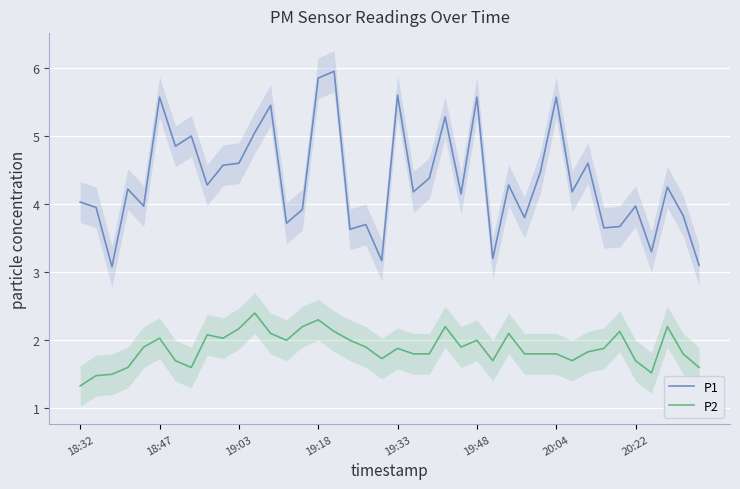

Which series has the widest spread of values?

P1